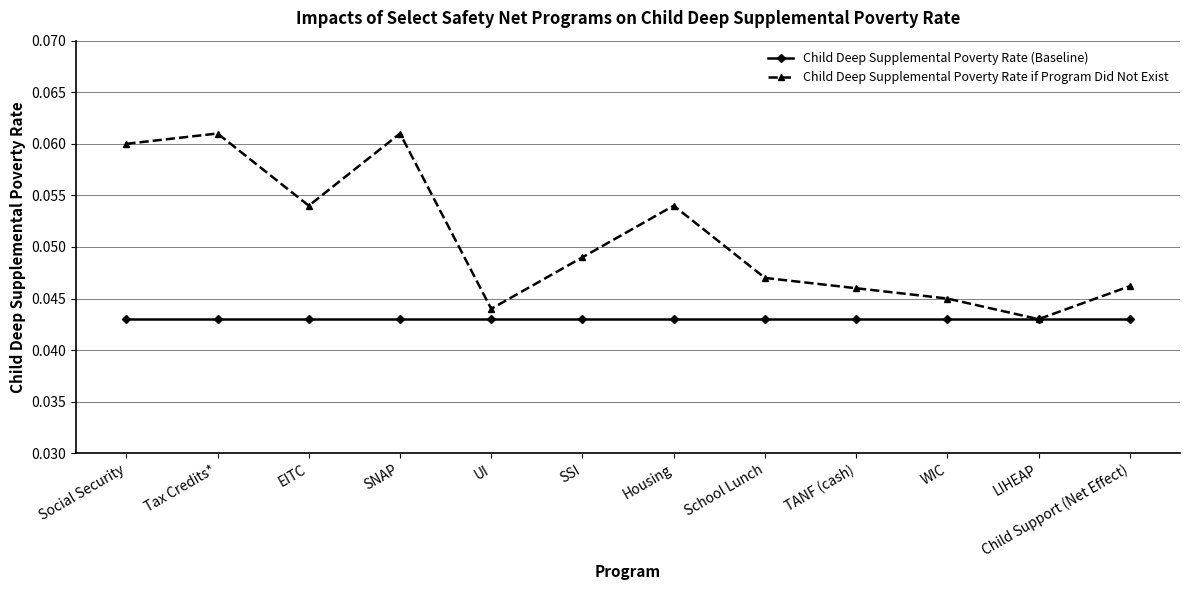

Rank the series at SNAP from highest to lowest value.

Child Deep Supplemental Poverty Rate if Program Did Not Exist, Child Deep Supplemental Poverty Rate (Baseline)